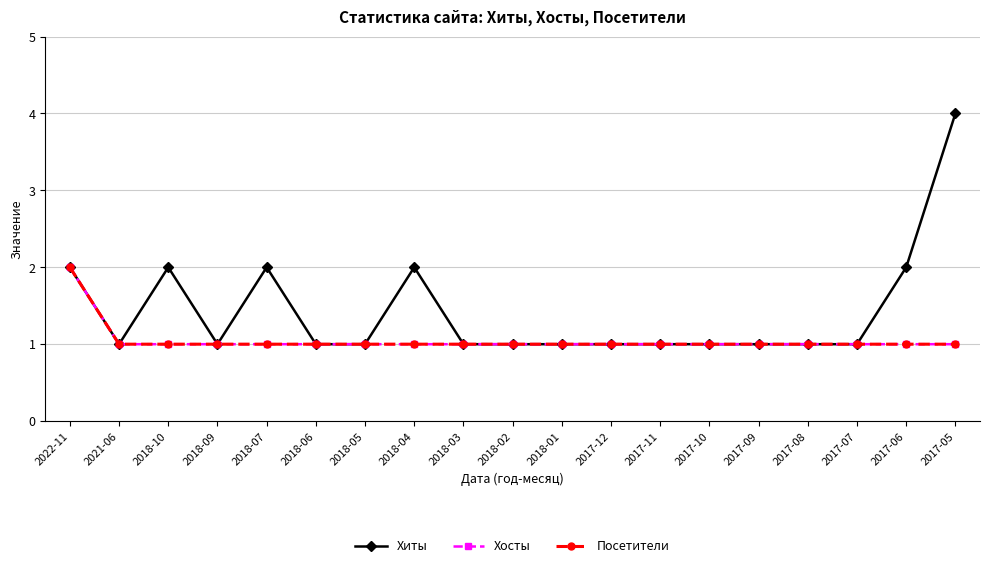

Which category has the lowest value in the Хиты series?

2021-06